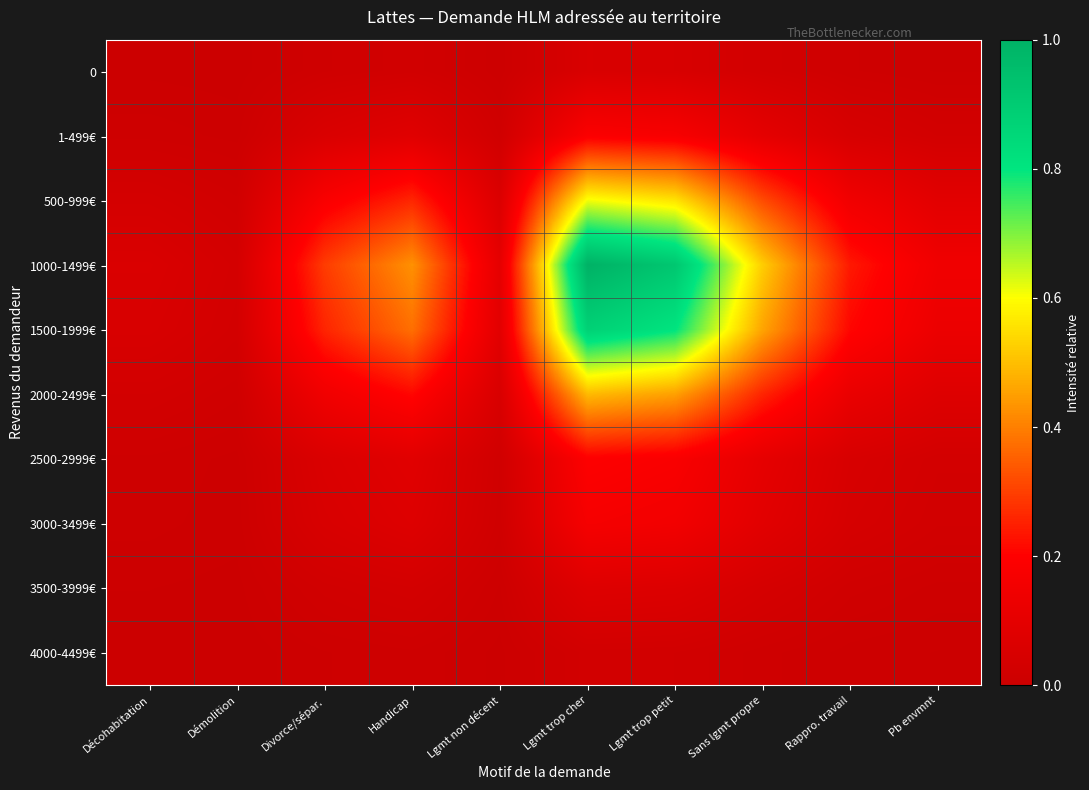

Reading left to right, list all the values displayed in this chart.

0: Décohabitation=0.0	Démolition=0.0	Divorce/sépar.=0.0	Handicap=0.0	Lgmt non décent=0.0	Lgmt trop cher=0.1	Lgmt trop petit=0.0	Sans lgmt propre=0.0	Rappro. travail=0.0	Pb envmnt=0.0
1-499€: Décohabitation=0.0	Démolition=0.0	Divorce/sépar.=0.1	Handicap=0.1	Lgmt non décent=0.0	Lgmt trop cher=0.2	Lgmt trop petit=0.2	Sans lgmt propre=0.1	Rappro. travail=0.0	Pb envmnt=0.0
500-999€: Décohabitation=0.0	Démolition=0.0	Divorce/sépar.=0.2	Handicap=0.3	Lgmt non décent=0.1	Lgmt trop cher=0.6	Lgmt trop petit=0.6	Sans lgmt propre=0.3	Rappro. travail=0.1	Pb envmnt=0.1
1000-1499€: Décohabitation=0.1	Démolition=0.0	Divorce/sépar.=0.3	Handicap=0.4	Lgmt non décent=0.1	Lgmt trop cher=1.0	Lgmt trop petit=0.9	Sans lgmt propre=0.5	Rappro. travail=0.2	Pb envmnt=0.1
1500-1999€: Décohabitation=0.0	Démolition=0.0	Divorce/sépar.=0.3	Handicap=0.4	Lgmt non décent=0.1	Lgmt trop cher=0.9	Lgmt trop petit=0.8	Sans lgmt propre=0.5	Rappro. travail=0.2	Pb envmnt=0.1
2000-2499€: Décohabitation=0.0	Démolition=0.0	Divorce/sépar.=0.1	Handicap=0.2	Lgmt non décent=0.0	Lgmt trop cher=0.5	Lgmt trop petit=0.5	Sans lgmt propre=0.3	Rappro. travail=0.1	Pb envmnt=0.1
2500-2999€: Décohabitation=0.0	Démolition=0.0	Divorce/sépar.=0.1	Handicap=0.1	Lgmt non décent=0.0	Lgmt trop cher=0.2	Lgmt trop petit=0.2	Sans lgmt propre=0.1	Rappro. travail=0.0	Pb envmnt=0.0
3000-3499€: Décohabitation=0.0	Démolition=0.0	Divorce/sépar.=0.0	Handicap=0.1	Lgmt non décent=0.0	Lgmt trop cher=0.2	Lgmt trop petit=0.2	Sans lgmt propre=0.1	Rappro. travail=0.0	Pb envmnt=0.0
3500-3999€: Décohabitation=0.0	Démolition=0.0	Divorce/sépar.=0.0	Handicap=0.0	Lgmt non décent=0.0	Lgmt trop cher=0.1	Lgmt trop petit=0.1	Sans lgmt propre=0.0	Rappro. travail=0.0	Pb envmnt=0.0
4000-4499€: Décohabitation=0.0	Démolition=0.0	Divorce/sépar.=0.0	Handicap=0.0	Lgmt non décent=0.0	Lgmt trop cher=0.0	Lgmt trop petit=0.0	Sans lgmt propre=0.0	Rappro. travail=0.0	Pb envmnt=0.0